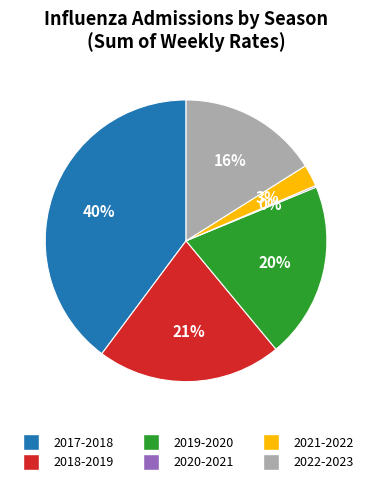

Is 2017-2018 the majority of the pie?

No